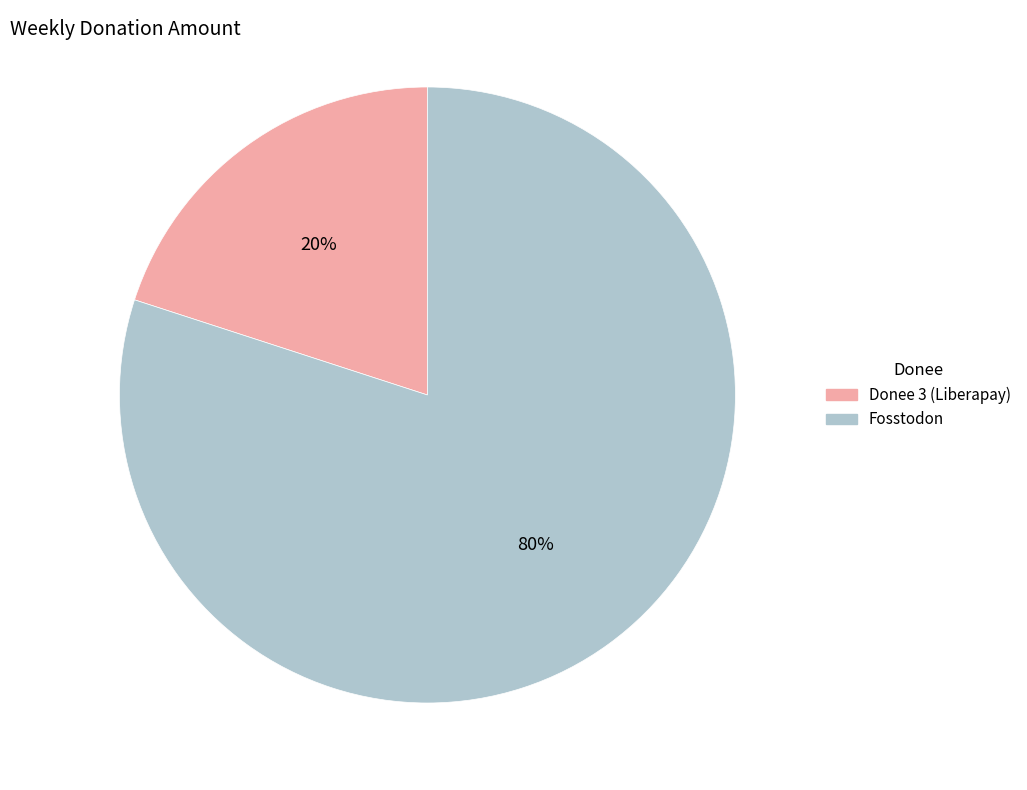

To the nearest percent, what is the difference between the largest and smallest slice percentages?

60%